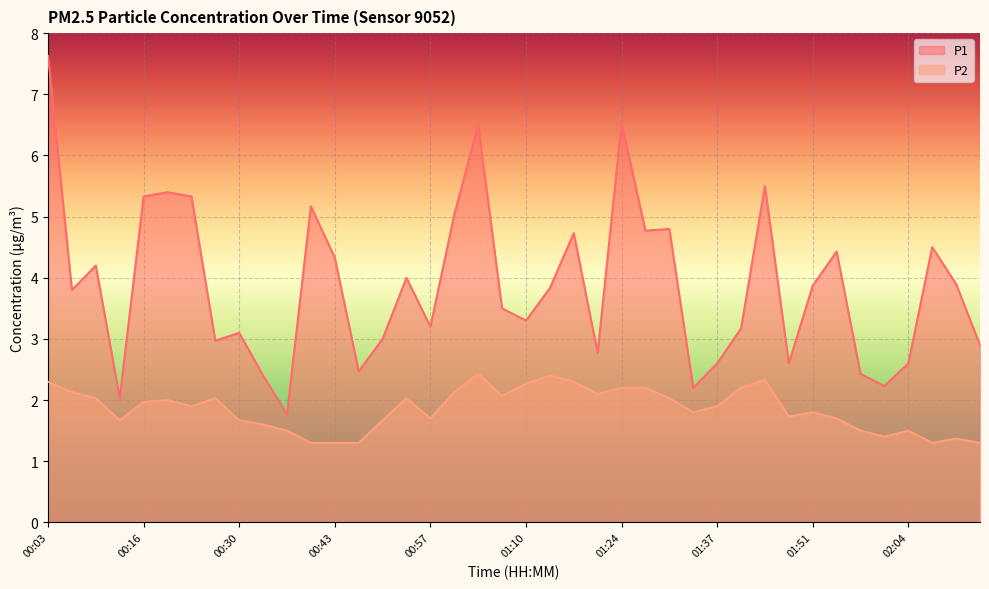

Reading right to left, what are all the values shown in this chart?

P1: 2.9	3.9	4.5	2.6	2.2	2.4	4.4	3.9	2.6	5.5	3.2	2.6	2.2	4.8	4.8	6.5	2.8	4.7	3.8	3.3	3.5	6.5	5.0	3.2	4.0	3.0	2.5	4.3	5.2	1.8	2.4	3.1	3.0	5.3	5.4	5.3	2.0	4.2	3.8	7.6
P2: 1.3	1.4	1.3	1.5	1.4	1.5	1.7	1.8	1.7	2.3	2.2	1.9	1.8	2.0	2.2	2.2	2.1	2.3	2.4	2.3	2.1	2.4	2.1	1.7	2.0	1.7	1.3	1.3	1.3	1.5	1.6	1.7	2.0	1.9	2.0	2.0	1.7	2.0	2.1	2.3